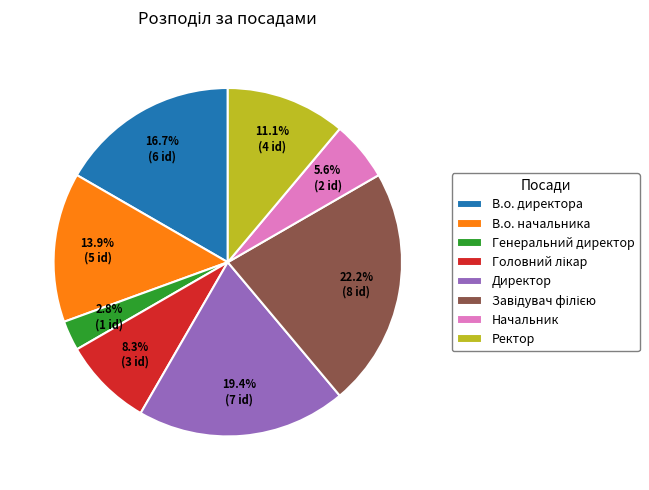

How many segments does this pie chart have?

8